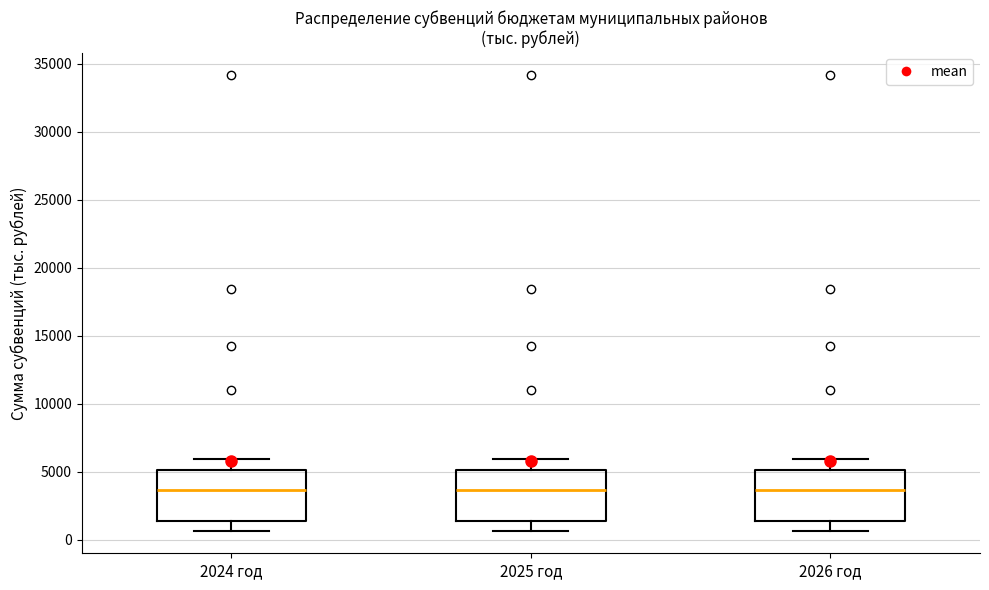

Reading left to right, transcribe this box plot: for each box, give where its median line is, the range the box spans, and where its two whiskers end, as read against the y-axis. The values are not printed on the chart, so give them approximately, as read against the axis.

2024 год: median 3500, box 1500 to 5000, whiskers 500 to 6000
2025 год: median 3500, box 1500 to 5000, whiskers 500 to 6000
2026 год: median 3500, box 1500 to 5000, whiskers 500 to 6000